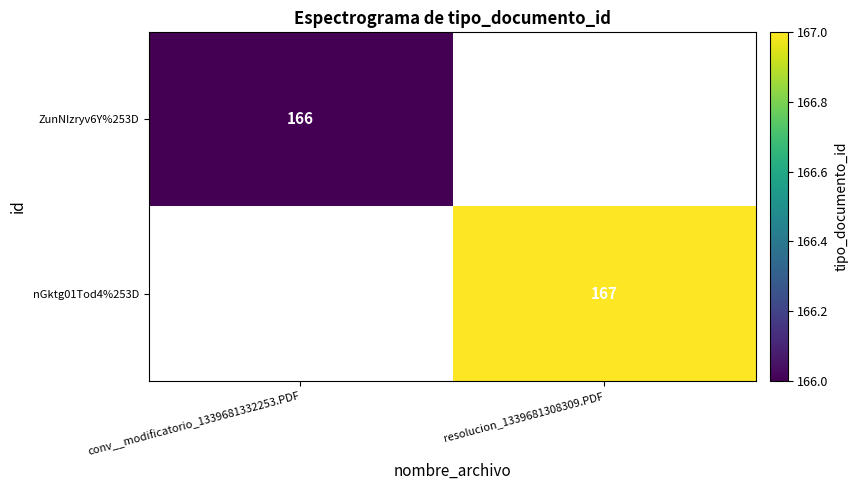

Is it true that ZunNIzryv6Y%253D equals 166 at conv__modificatorio_1339681332253.PDF?

True